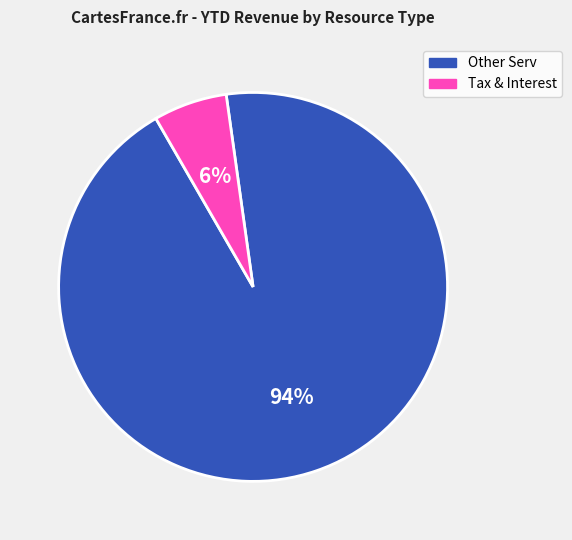

To the nearest percent, what is the difference between the largest and smallest slice percentages?

88%